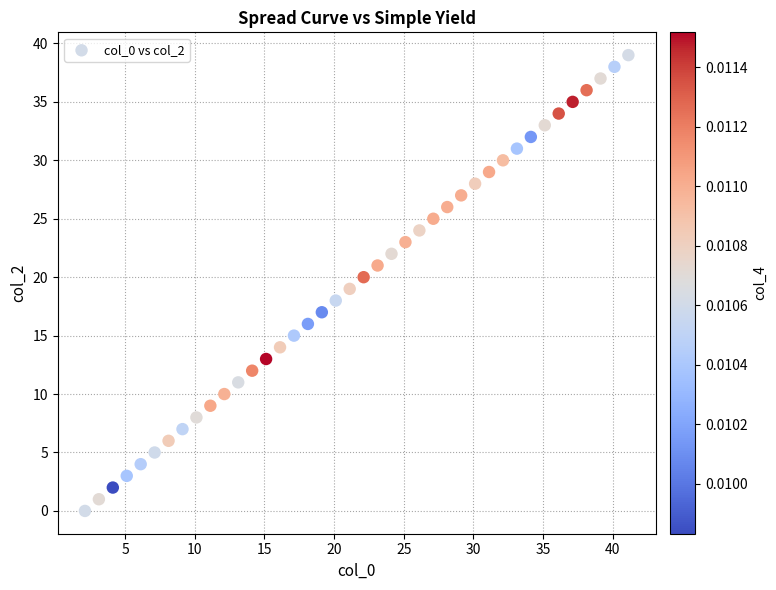

What is the range of Y values (max minus min)?

39